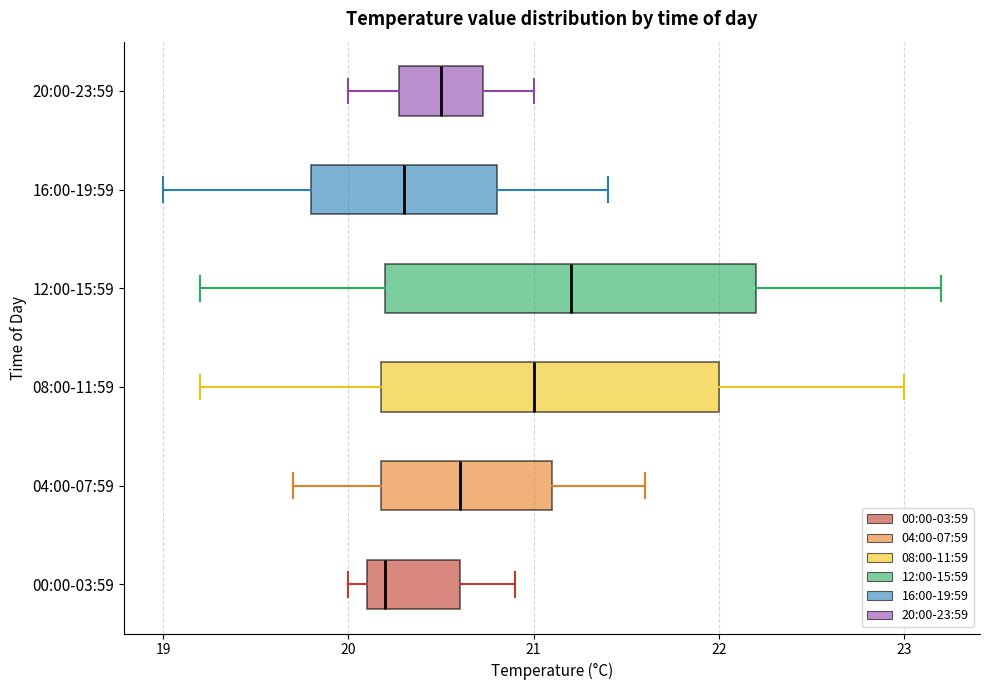

Reading bottom to top, read every box against the x-axis: the position of its median line, the range the box covers, and the ends of its whiskers. The values are not printed on the chart, so give them approximately, as read against the axis.

00:00-03:59: median 20.2, box 20.1 to 20.6, whiskers 20.0 to 20.9
04:00-07:59: median 20.6, box 20.2 to 21.1, whiskers 19.7 to 21.6
08:00-11:59: median 21.0, box 20.2 to 22.0, whiskers 19.2 to 23.0
12:00-15:59: median 21.2, box 20.2 to 22.2, whiskers 19.2 to 23.2
16:00-19:59: median 20.3, box 19.8 to 20.8, whiskers 19.0 to 21.4
20:00-23:59: median 20.5, box 20.3 to 20.7, whiskers 20.0 to 21.0